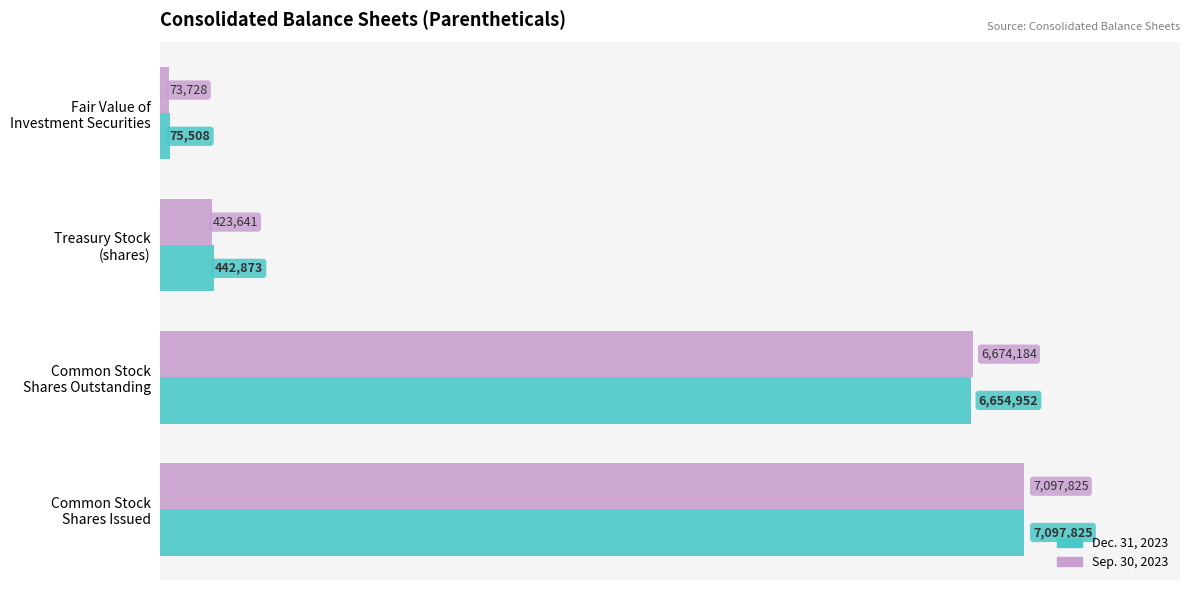

What are all the series names shown in the legend?

Dec. 31, 2023, Sep. 30, 2023